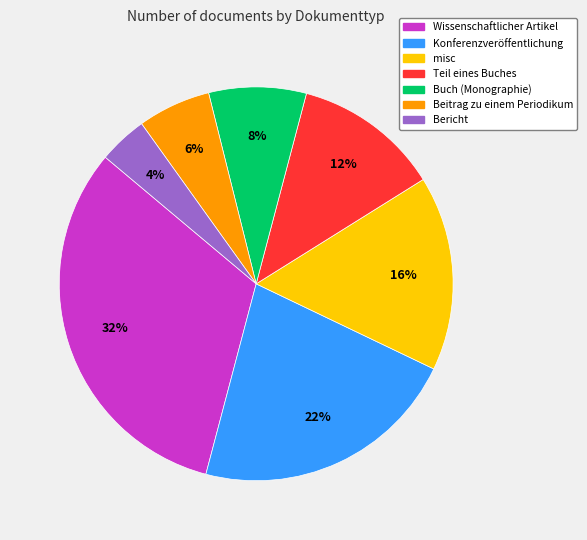

To the nearest percent, what percentage of the pie is Bericht?

4%